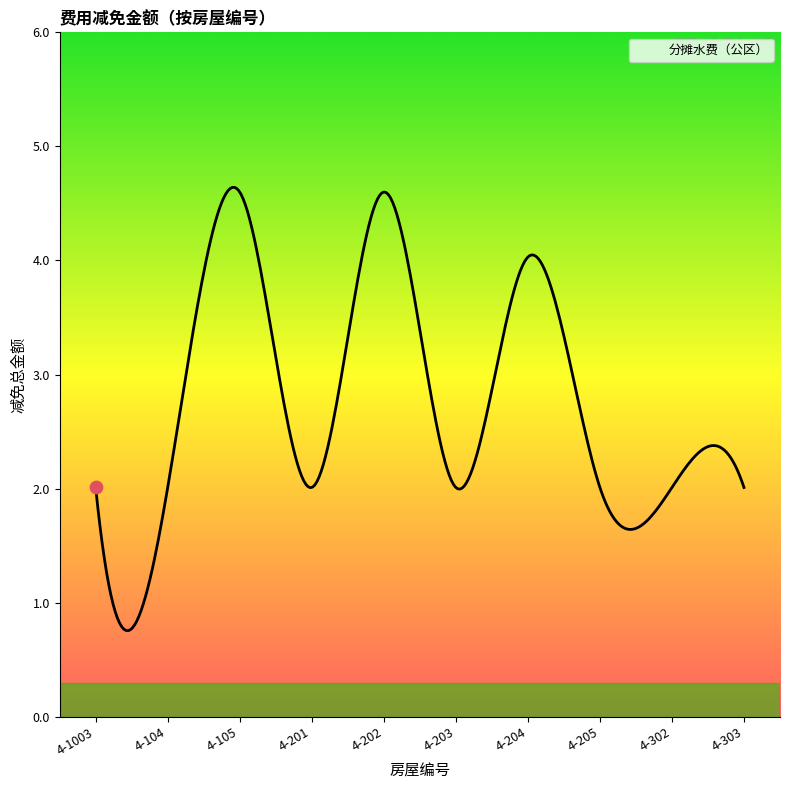

What is the smallest value displayed?

0.8